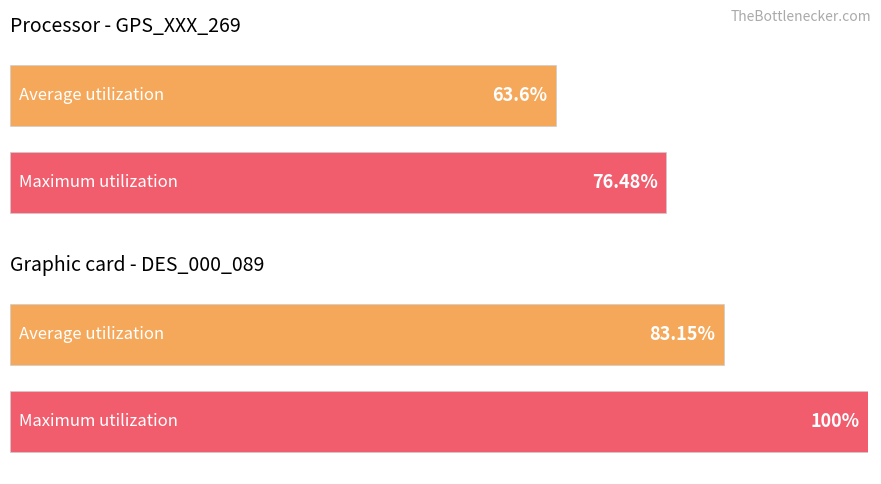

Between 5 and 6, which series saw the biggest shift?

Maximum utilization